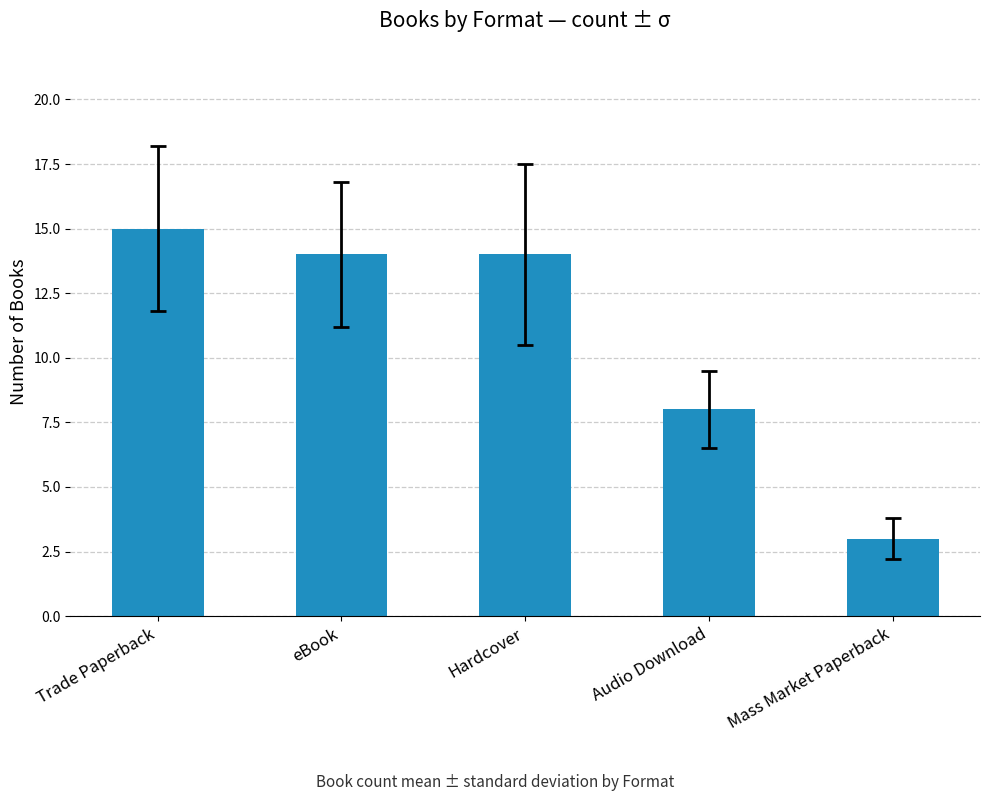

Where is the data nearest to the value 9?

Audio Download